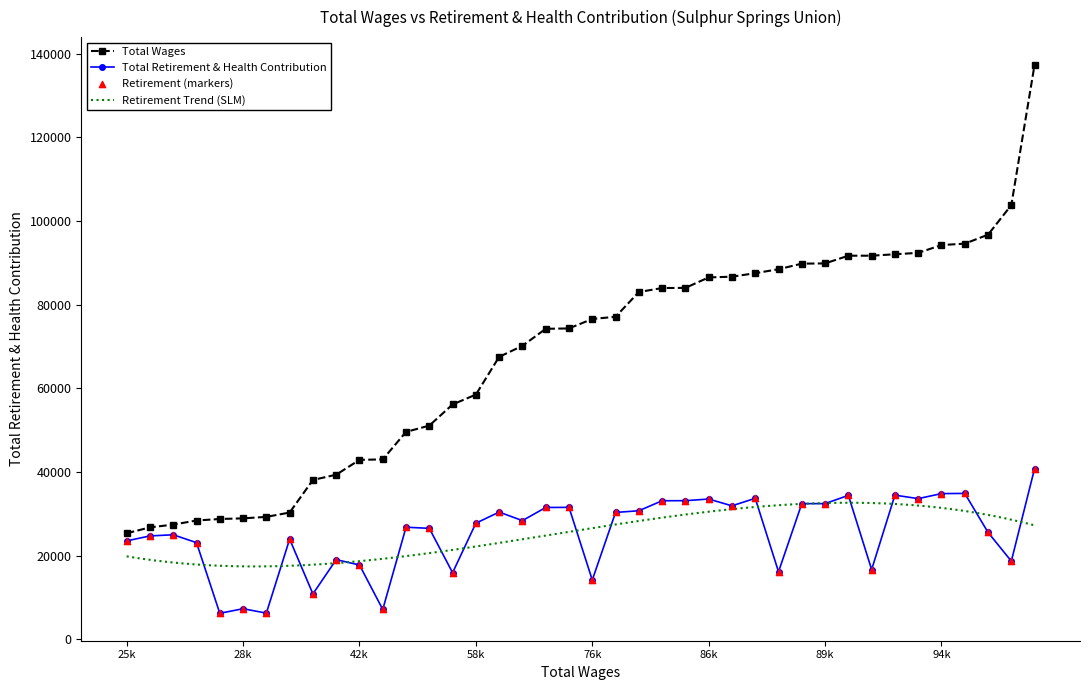

Which series has the widest spread of Y values?

Total Wages